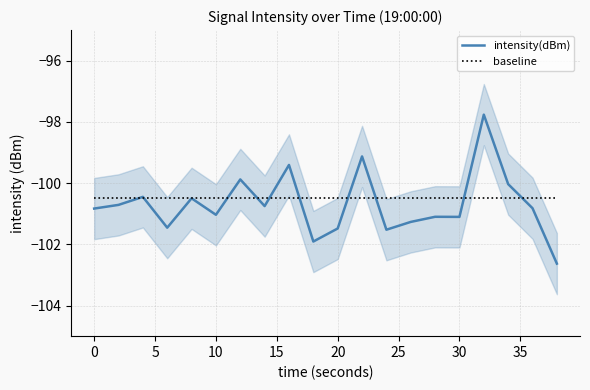

True or false: baseline and intensity(dBm) intersect in this chart.

True